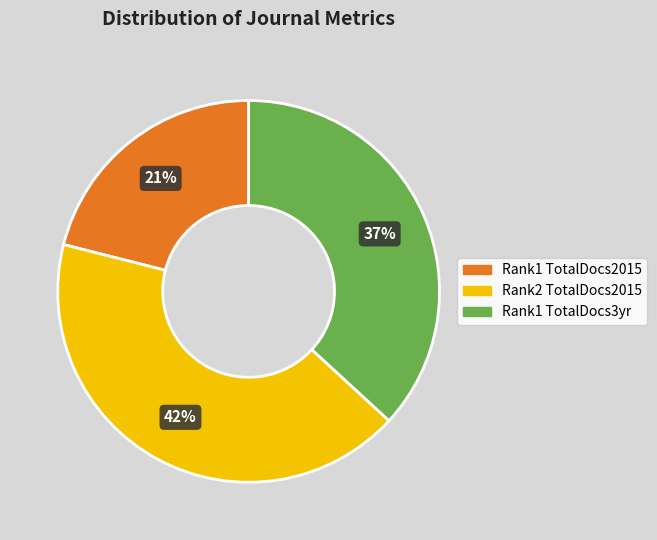

To the nearest percent, what is the combined percentage of Rank1 TotalDocs3yr and Rank1 TotalDocs2015?

58%